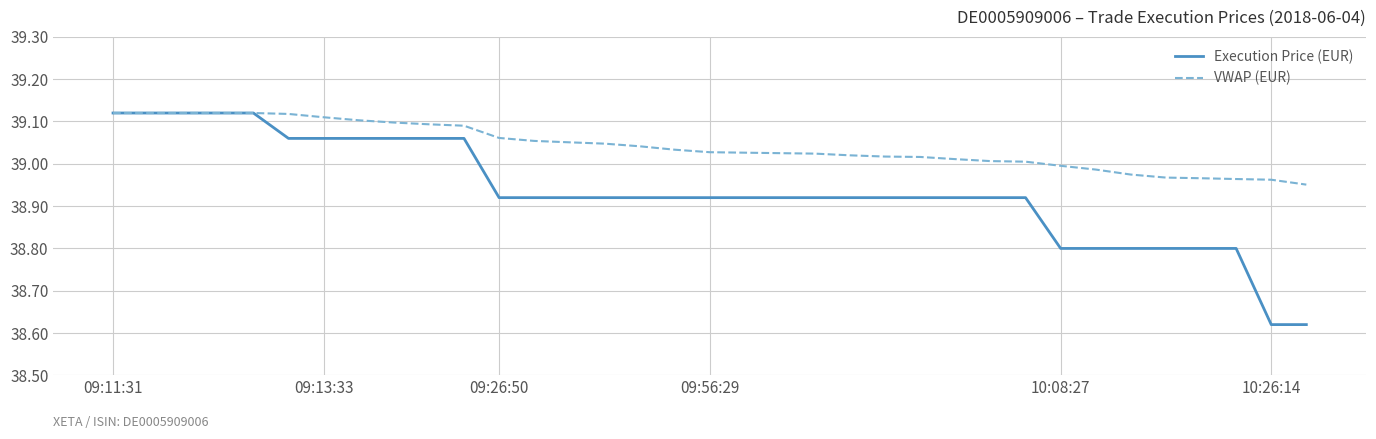

Which series has the largest range (max minus min)?

Execution Price (EUR)